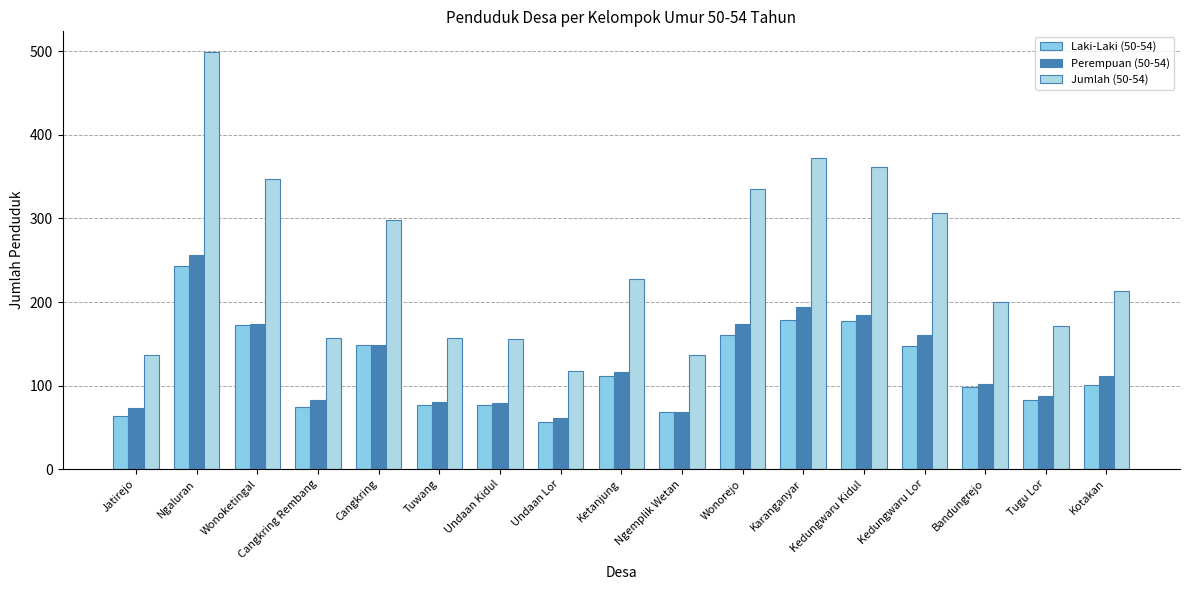

What is the difference between the highest and lowest values at Wonoketingal?

174